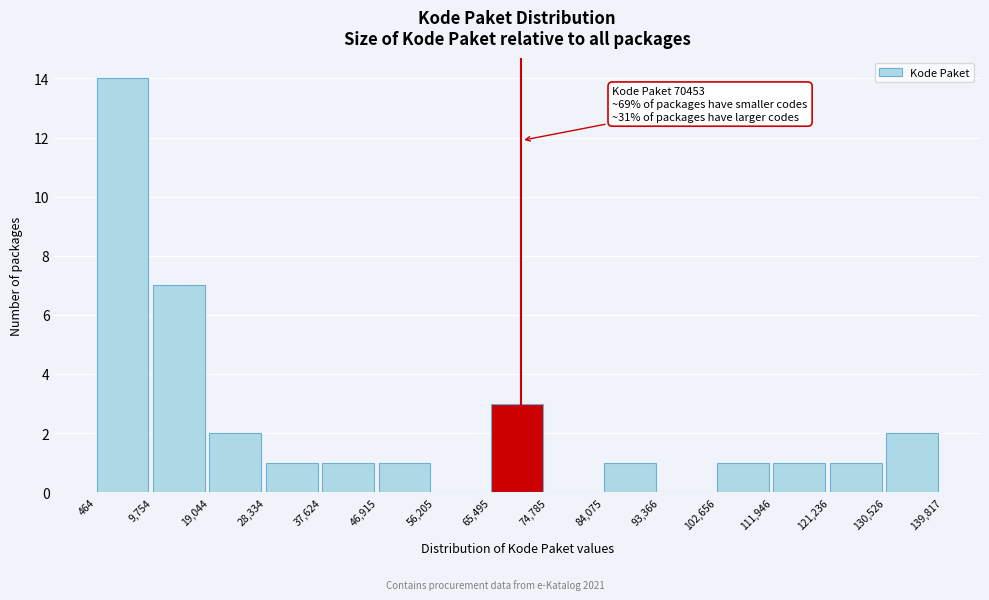

Over which range of the x-axis is the bar tallest?

464 to 9,754